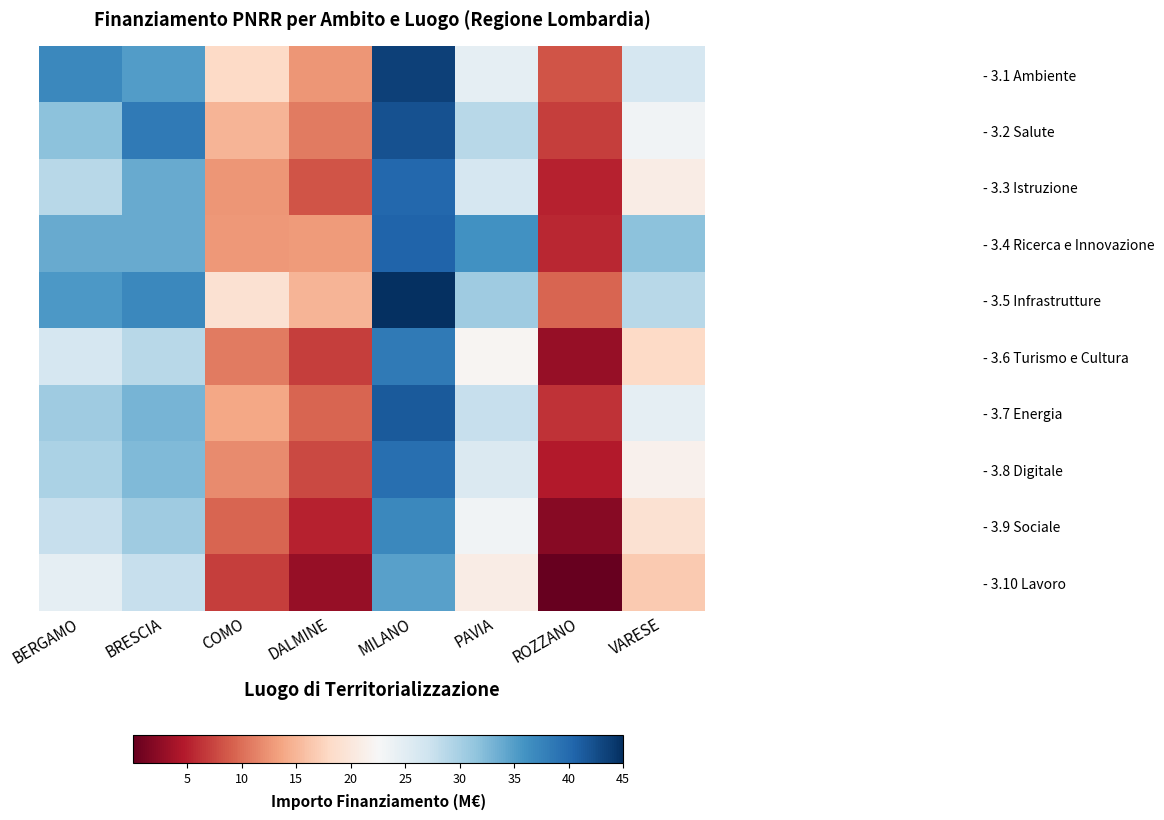

Reading left to right, what are all the values shown in this chart?

- 3.1 Ambiente: BERGAMO=12000000	BRESCIA=8500000	COMO=500000	DALMINE=200000	MILANO=35000000	PAVIA=1500000	ROZZANO=100000	VARESE=2000000
- 3.2 Salute: BERGAMO=5000000	BRESCIA=15000000	COMO=300000	DALMINE=150000	MILANO=28000000	PAVIA=3000000	ROZZANO=80000	VARESE=1200000
- 3.3 Istruzione: BERGAMO=3000000	BRESCIA=7000000	COMO=200000	DALMINE=100000	MILANO=20000000	PAVIA=2000000	ROZZANO=60000	VARESE=800000
- 3.4 Ricerca e Innovazione: BERGAMO=6957957	BRESCIA=7024917	COMO=208763	DALMINE=212000	MILANO=21615132	PAVIA=10267188	ROZZANO=62062	VARESE=4863405
- 3.5 Infrastrutture: BERGAMO=9000000	BRESCIA=12000000	COMO=600000	DALMINE=300000	MILANO=45000000	PAVIA=4000000	ROZZANO=120000	VARESE=3000000
- 3.6 Turismo e Cultura: BERGAMO=2000000	BRESCIA=3000000	COMO=150000	DALMINE=80000	MILANO=15000000	PAVIA=1000000	ROZZANO=40000	VARESE=500000
- 3.7 Energia: BERGAMO=4000000	BRESCIA=6000000	COMO=250000	DALMINE=120000	MILANO=25000000	PAVIA=2500000	ROZZANO=70000	VARESE=1500000
- 3.8 Digitale: BERGAMO=3500000	BRESCIA=5500000	COMO=180000	DALMINE=90000	MILANO=18000000	PAVIA=1800000	ROZZANO=55000	VARESE=900000
- 3.9 Sociale: BERGAMO=2500000	BRESCIA=4000000	COMO=120000	DALMINE=60000	MILANO=12000000	PAVIA=1200000	ROZZANO=35000	VARESE=600000
- 3.10 Lavoro: BERGAMO=1500000	BRESCIA=2500000	COMO=80000	DALMINE=40000	MILANO=8000000	PAVIA=800000	ROZZANO=25000	VARESE=400000